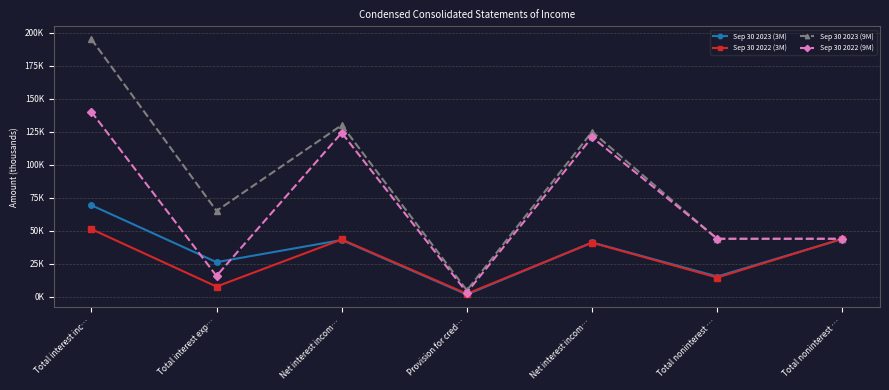

What is the approximate value of Sep 30 2023 (9M) at Net interest incom…, to the nearest 50?

125150